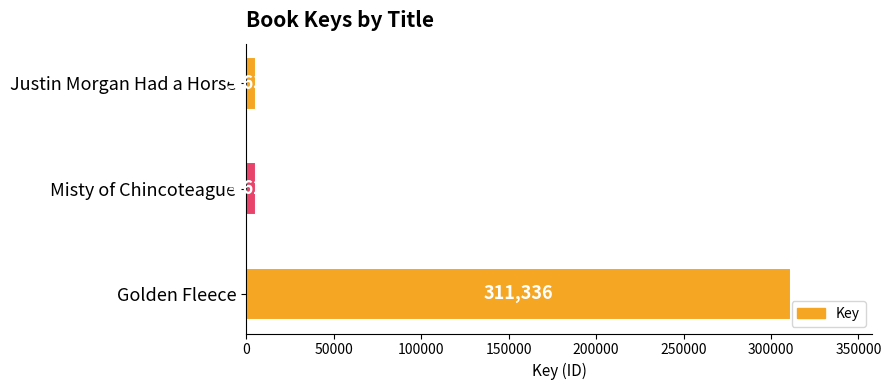

Which has a higher value, Misty of Chincoteague or Golden Fleece?

Golden Fleece